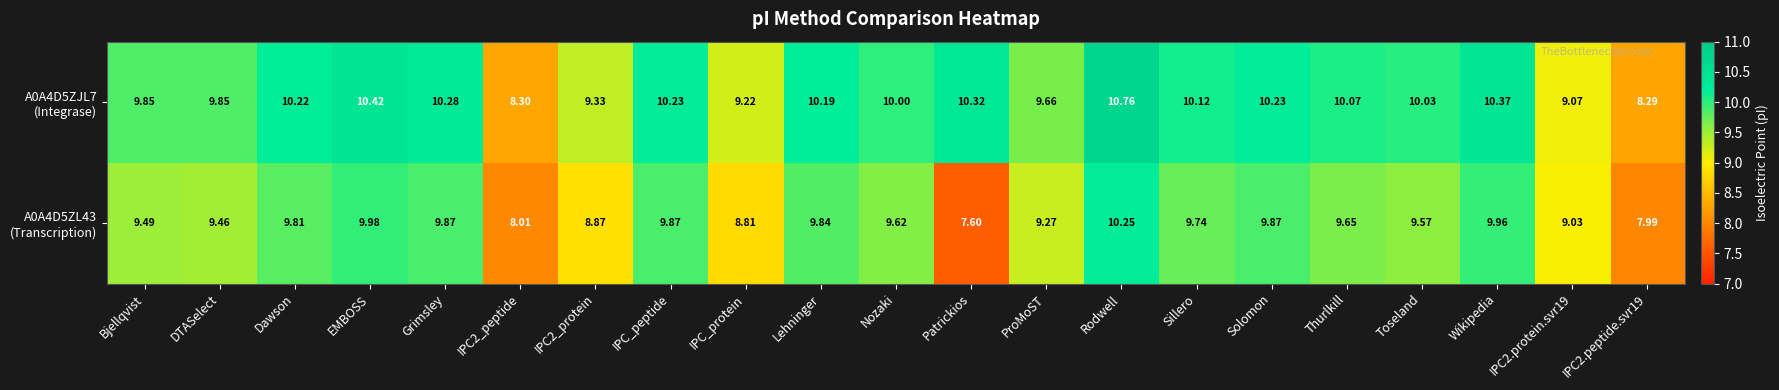

At which category does the chart reach its peak across all series?

Rodwell